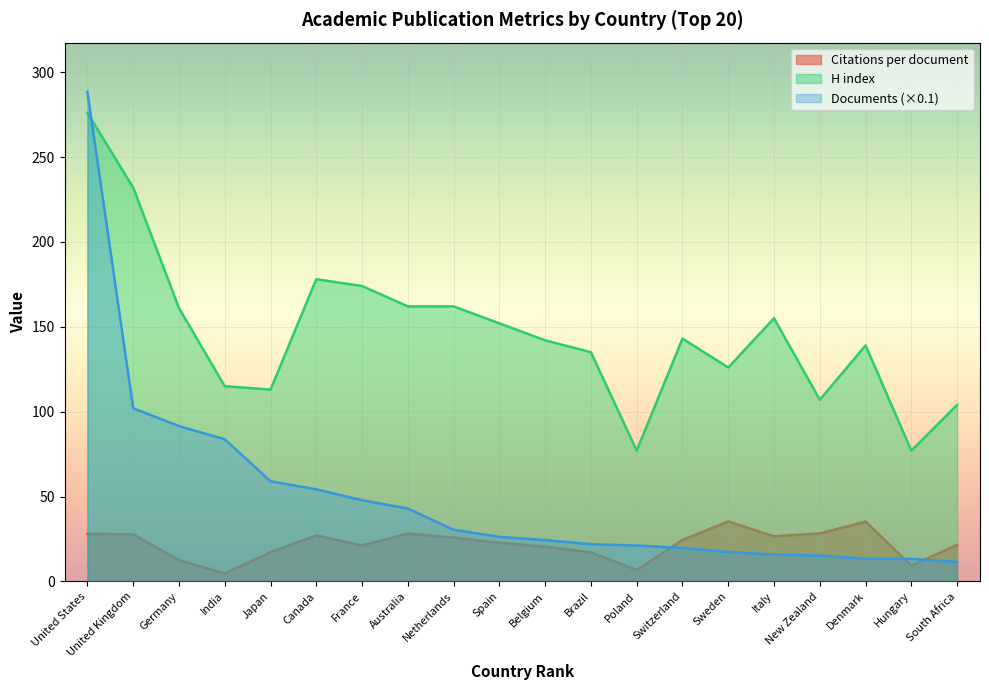

Which label corresponds to the largest value in the chart?

United States